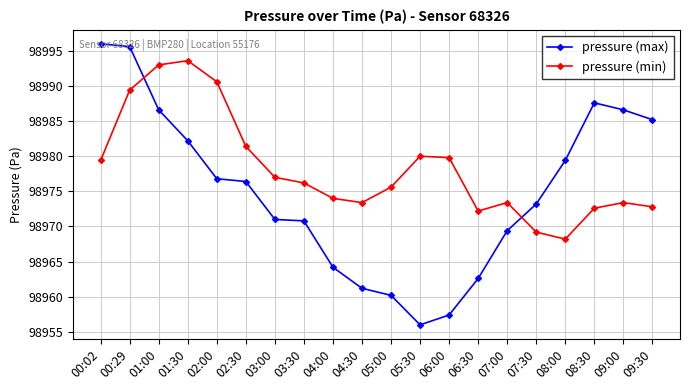

Between which two adjacent categories do pressure (min) and pressure (max) first intersect?

00:29 and 01:00